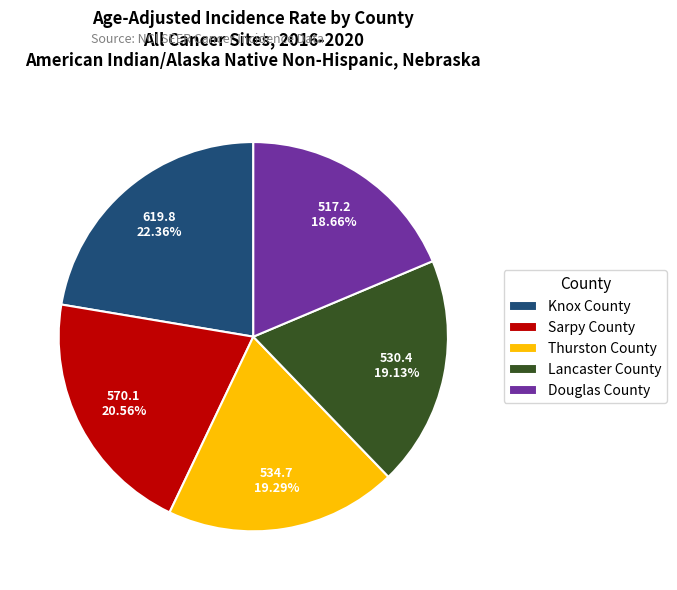

To the nearest percent, what is the combined percentage of Thurston County and Douglas County?

38%